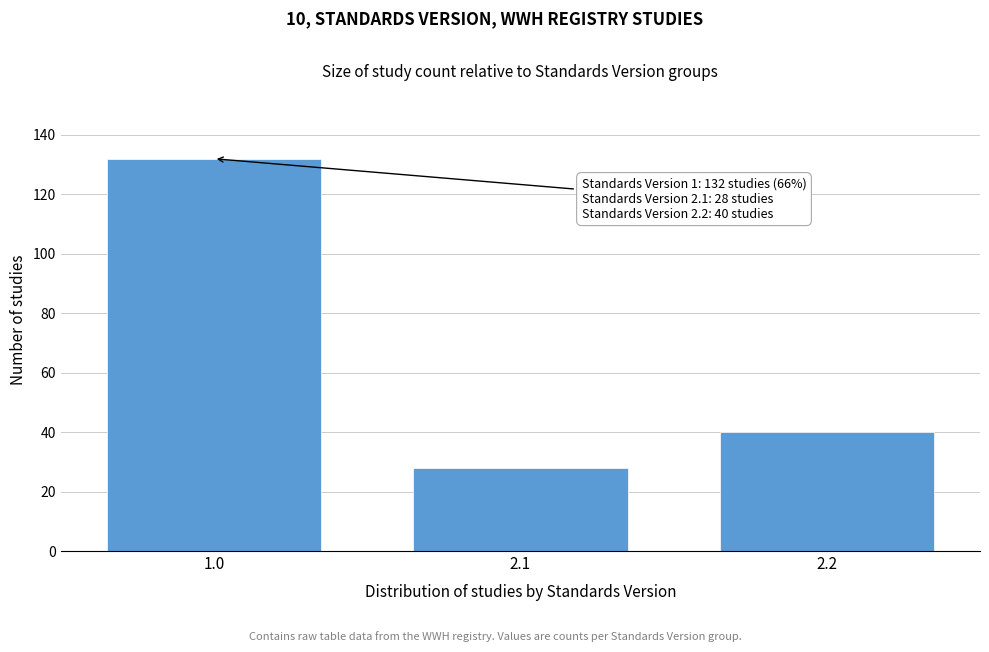

Reading left to right, transcribe all the data shown in this chart.

1.0=132	2.1=28	2.2=40